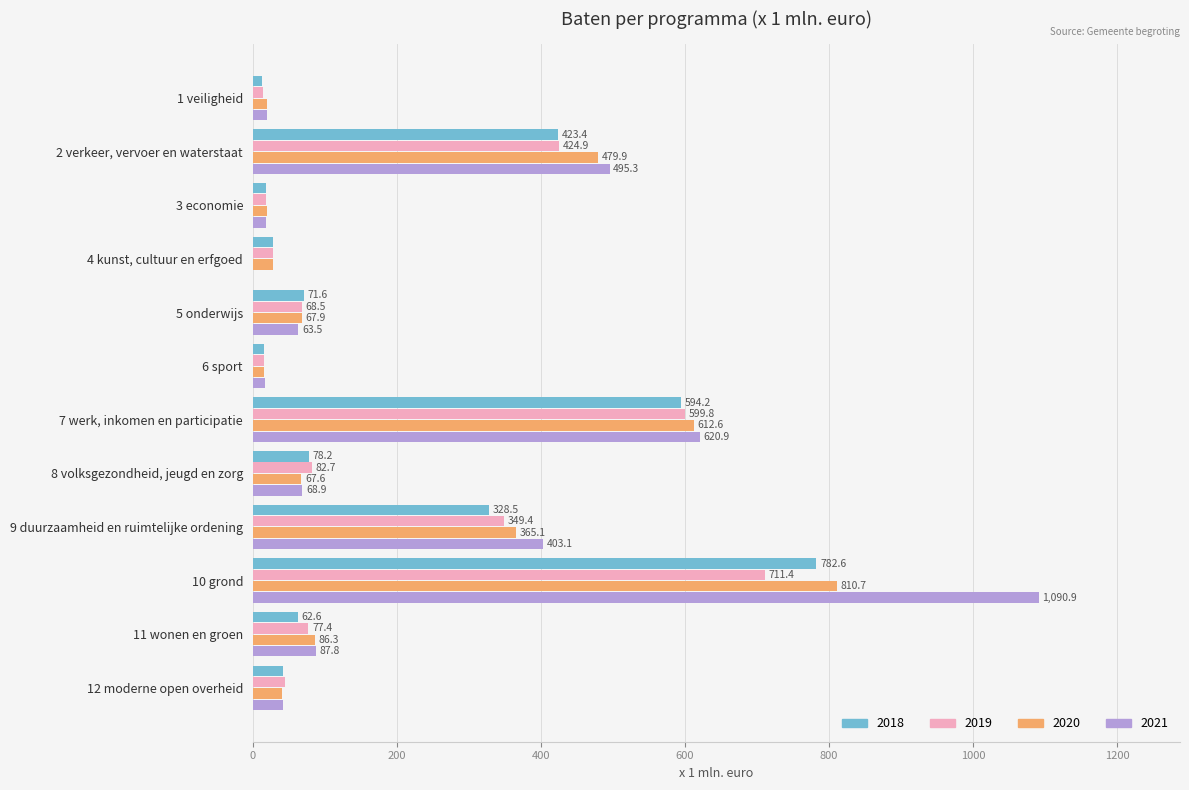

Is it true that 2021 equals 68.9 at 8 volksgezondheid, jeugd en zorg?

True